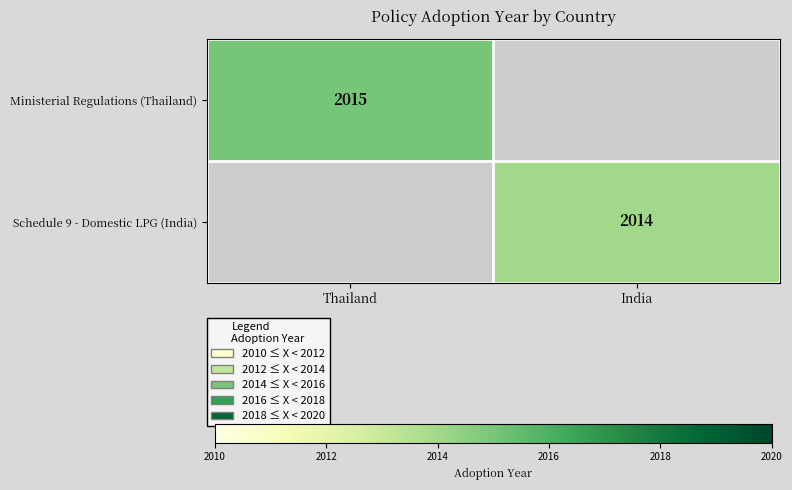

The value of Schedule 9 - Domestic LPG (India) at India is 2014. True or false?

True